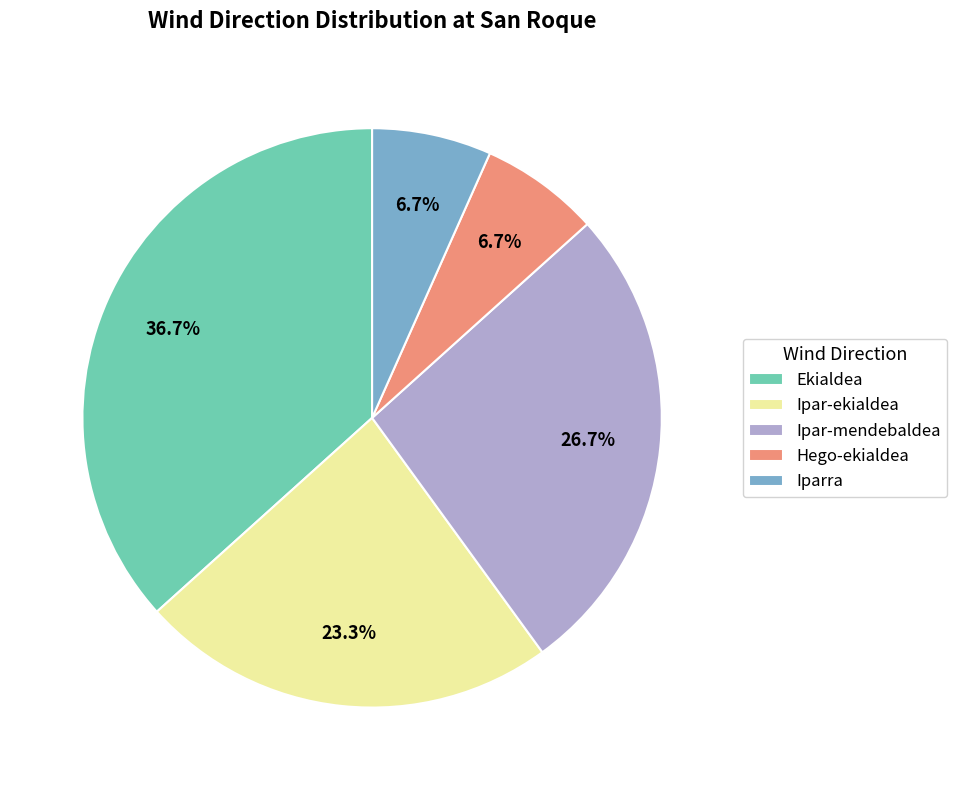

Approximately how many times larger is the value at Ekialdea compared to Ipar-mendebaldea?

1.4